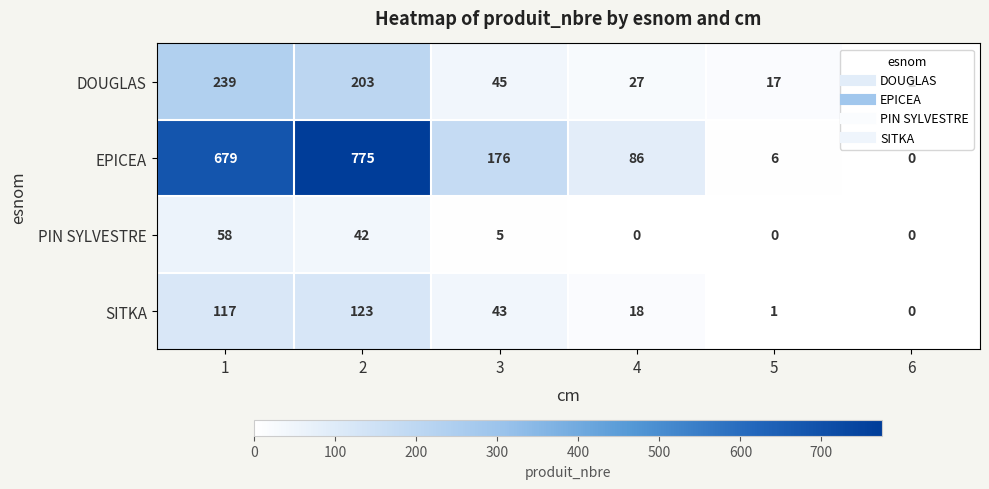

How many categories are shown in the chart?

6